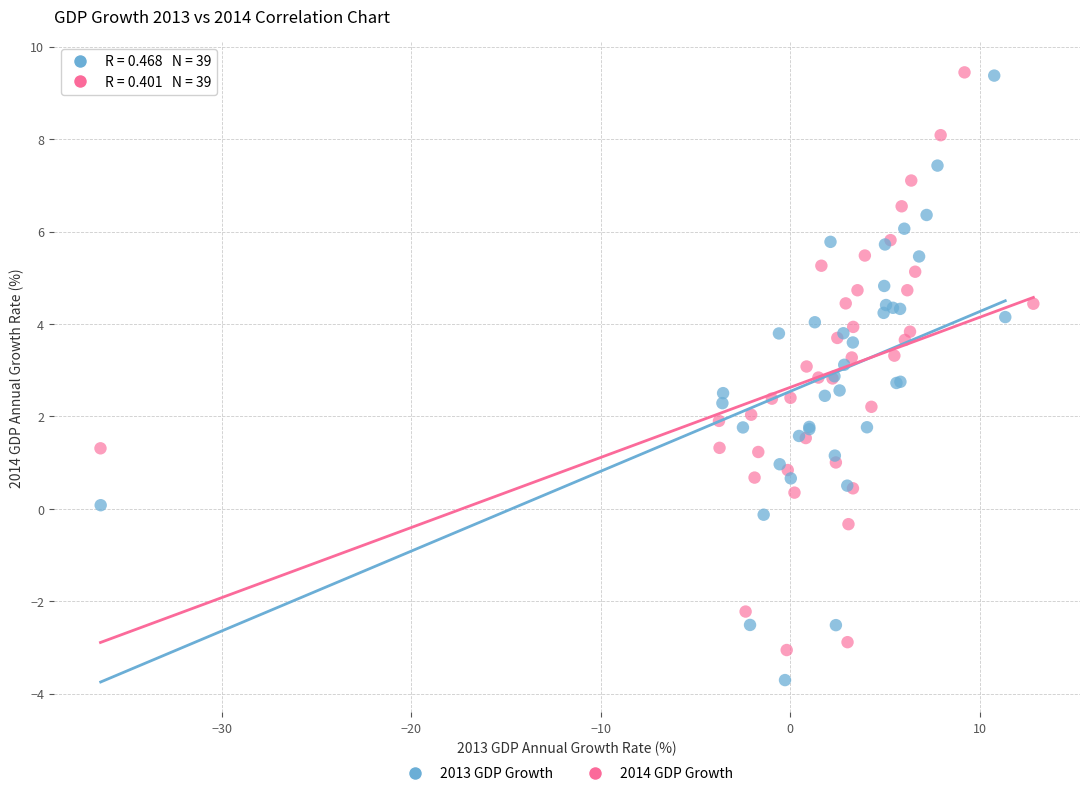

Which series contains the lowest Y value?

2013 GDP Growth